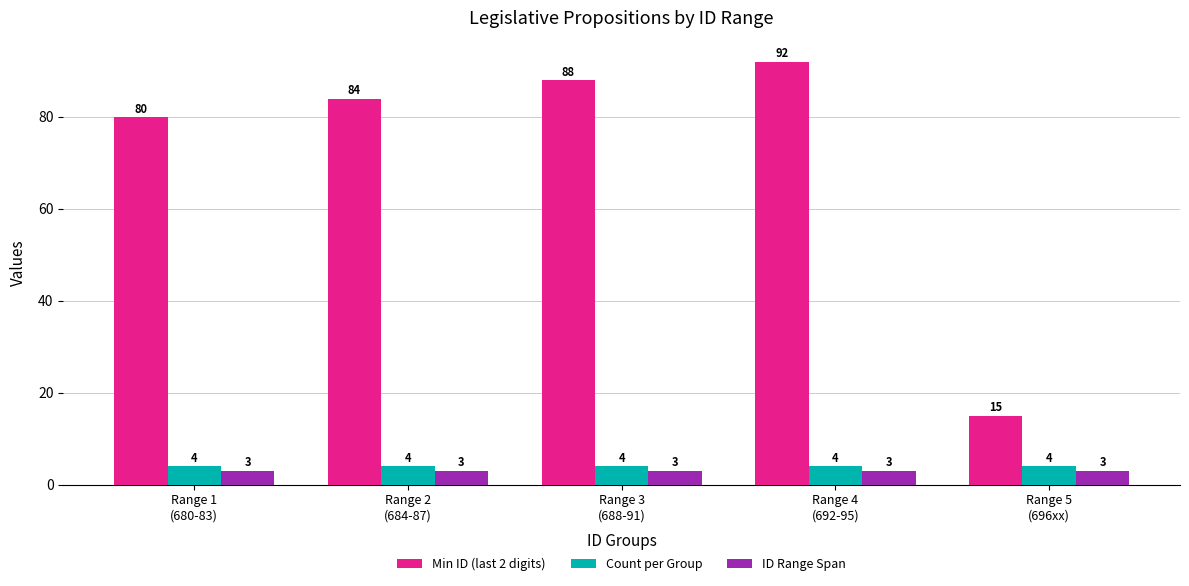

Reading left to right, extract all data points from this chart.

Min ID (last 2 digits): Range 1
(680-83)=80	Range 2
(684-87)=84	Range 3
(688-91)=88	Range 4
(692-95)=92	Range 5
(696xx)=15
Count per Group: Range 1
(680-83)=4	Range 2
(684-87)=4	Range 3
(688-91)=4	Range 4
(692-95)=4	Range 5
(696xx)=4
ID Range Span: Range 1
(680-83)=3	Range 2
(684-87)=3	Range 3
(688-91)=3	Range 4
(692-95)=3	Range 5
(696xx)=3